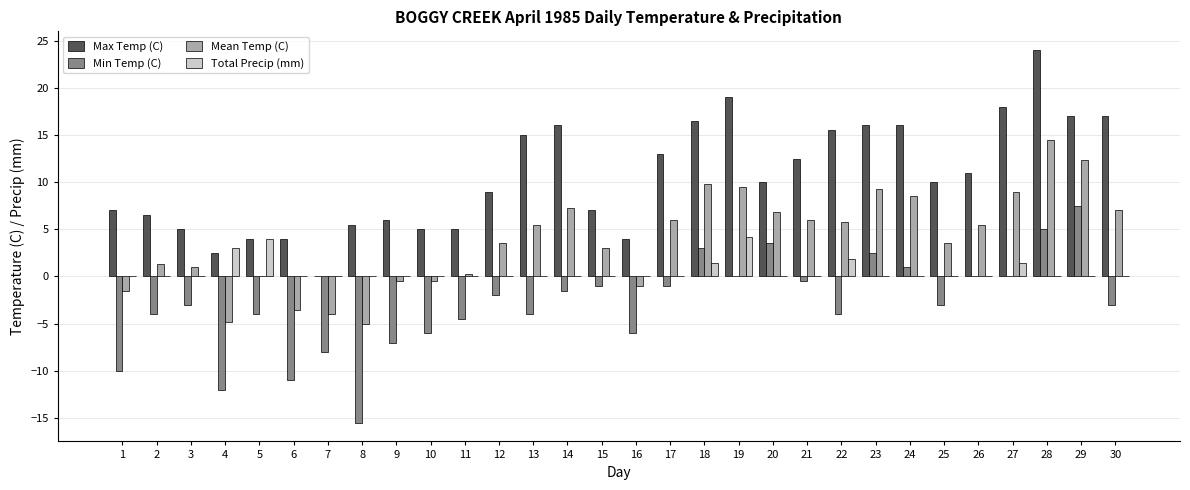

Are the bars horizontal?

No